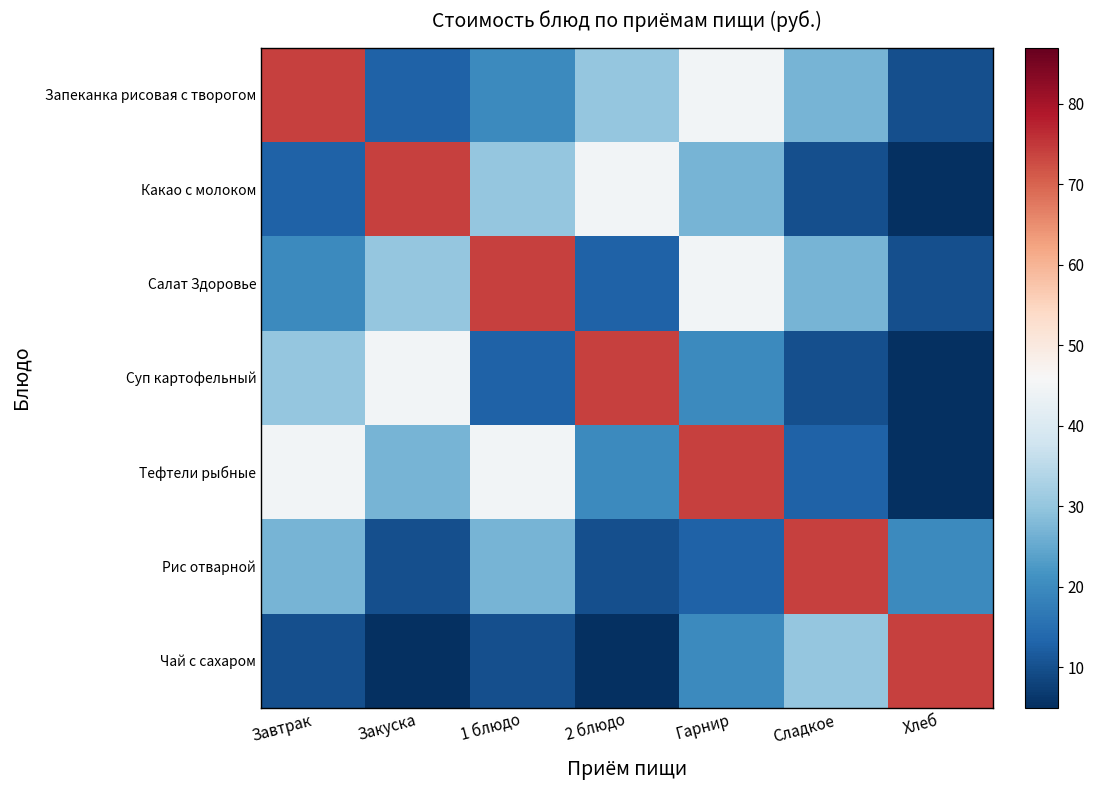

What is the spread (max minus min) of values at Закуска?

69